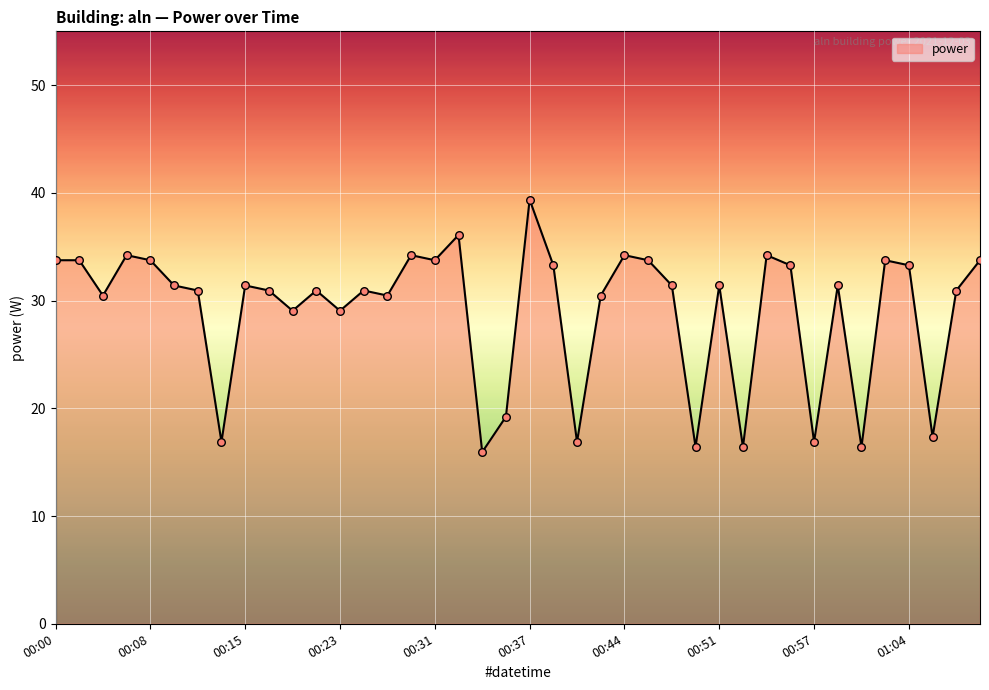

What is the greatest value displayed?

39.4